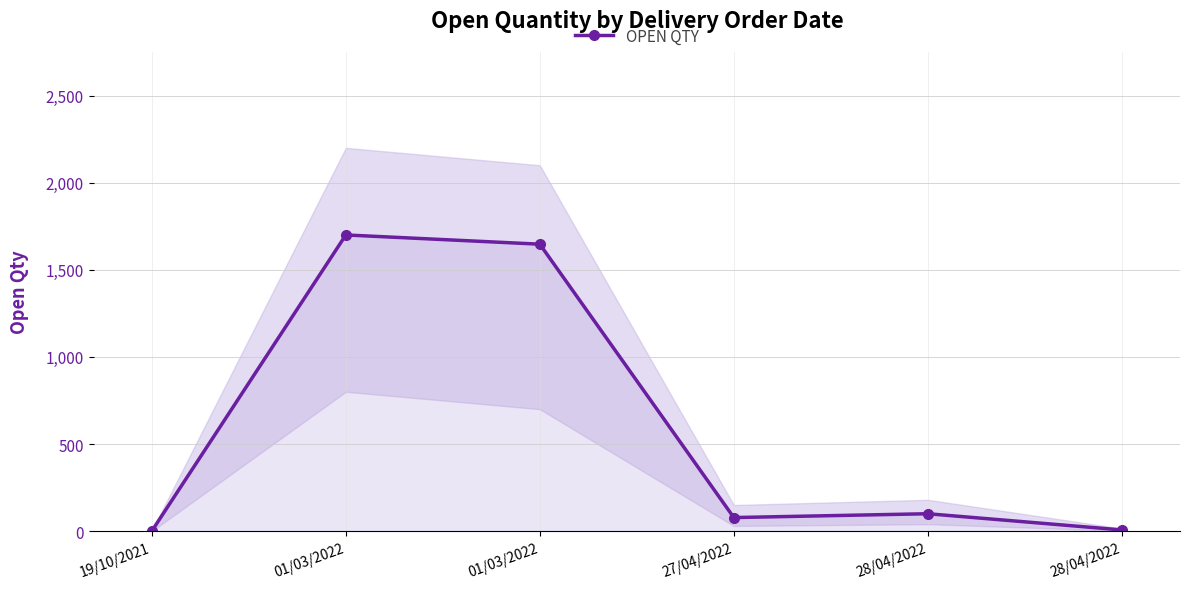

What is the sum of the values at 28/04/2022 and 19/10/2021?

8